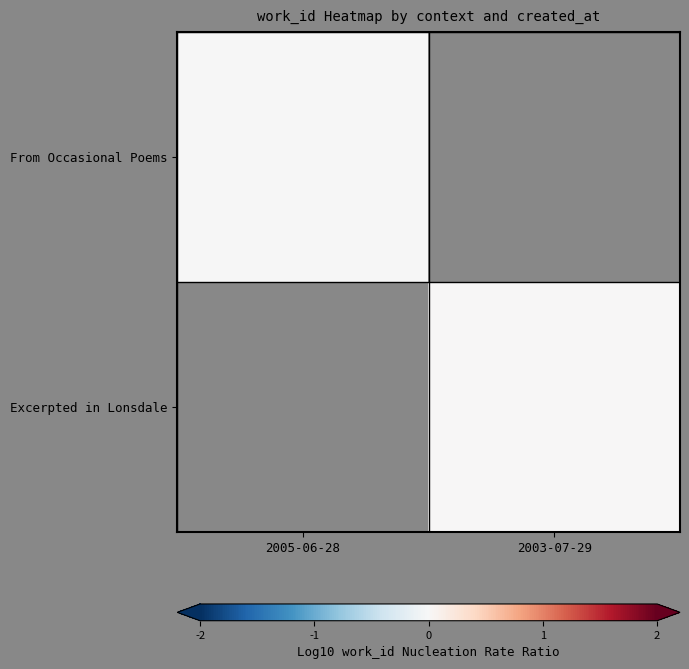

Rank the series by their maximum value, from highest to lowest.

From Occasional Poems, Excerpted in Lonsdale